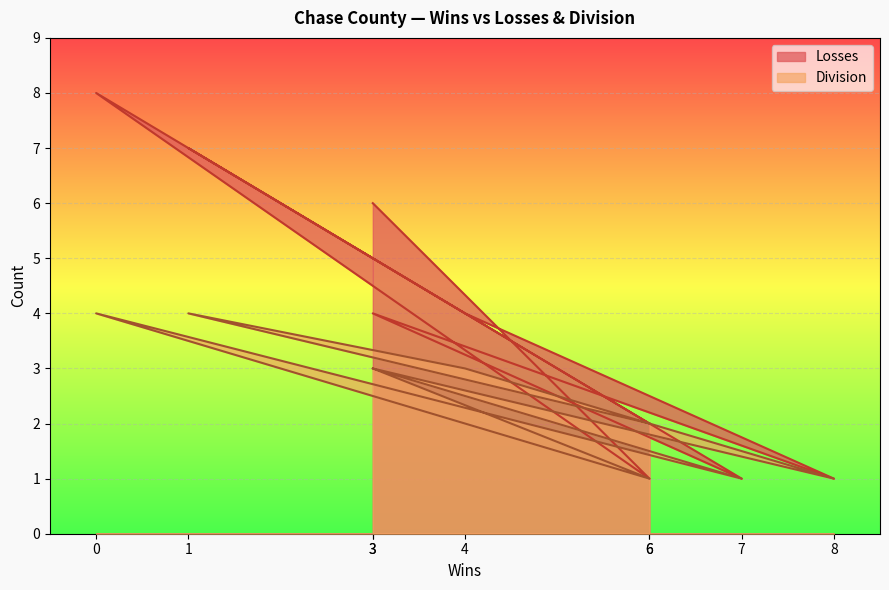

What is the minimum value for Losses?

1